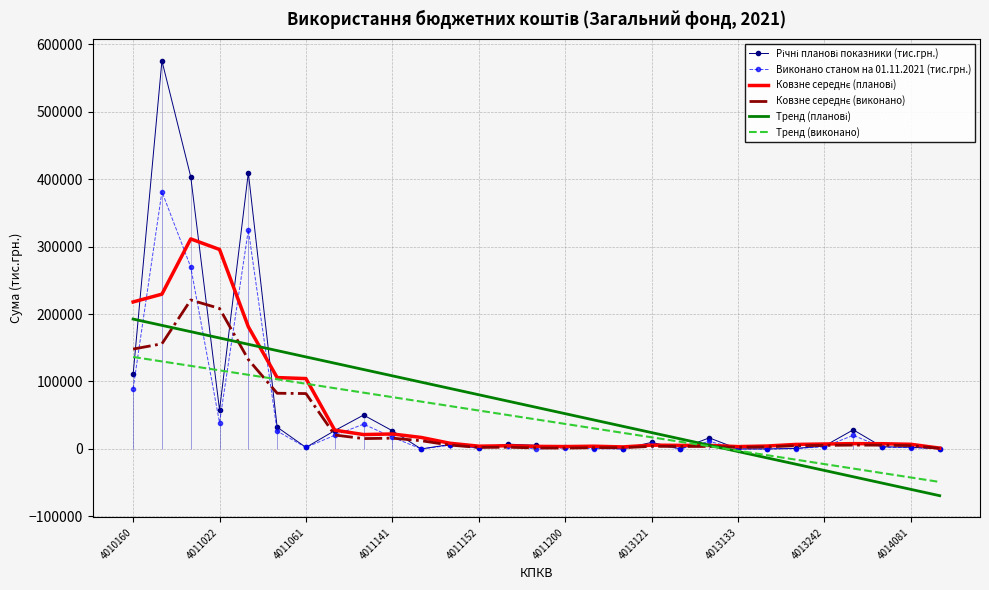

How many intersections are there between Виконано станом на 01.11.2021 (тис.грн.) and Ковзне середнє (планові)?

12